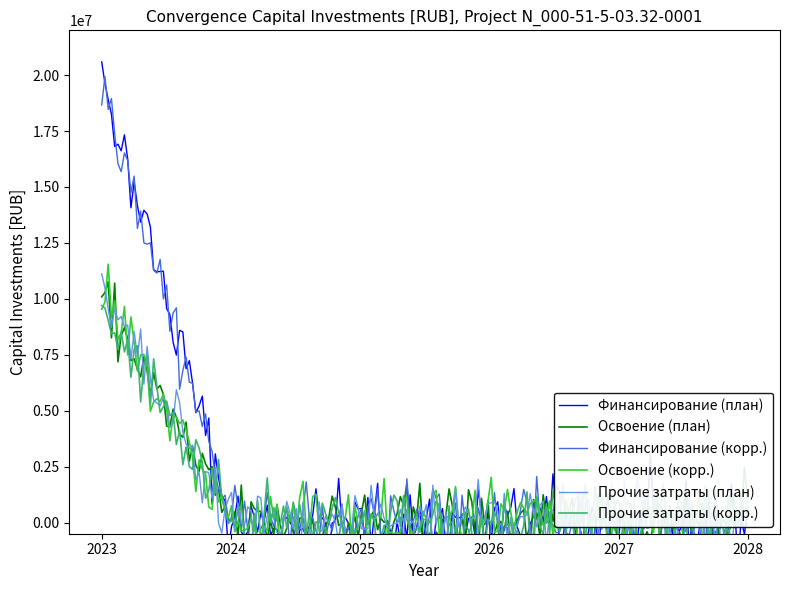

Reading left to right, extract all data points from this chart.

Финансирование (план): 2023=20000000	2024=0	2025=0	2026=0	2027=0	2028=0
Освоение (план): 2023=10000000	2024=0	2025=0	2026=0	2027=0	2028=0
Финансирование (корр.): 2023=20000000	2024=0	2025=0	2026=0	2027=0	2028=0
Освоение (корр.): 2023=10000000	2024=0	2025=0	2026=0	2027=0	2028=0
Прочие затраты (план): 2023=10000000	2024=0	2025=0	2026=0	2027=0	2028=0
Прочие затраты (корр.): 2023=10000000	2024=0	2025=0	2026=0	2027=0	2028=0